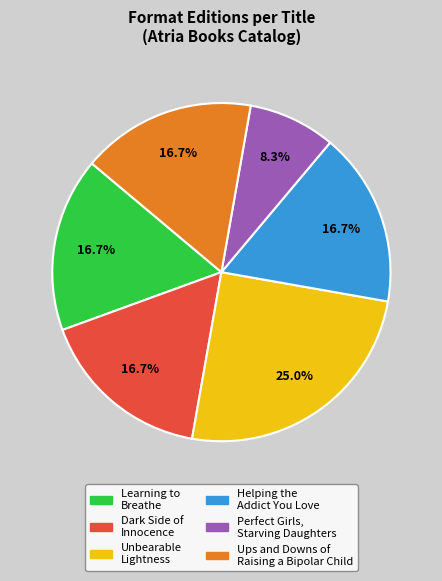

What is the total percentage of Learning to Breathe and Unbearable Lightness?

41.7%